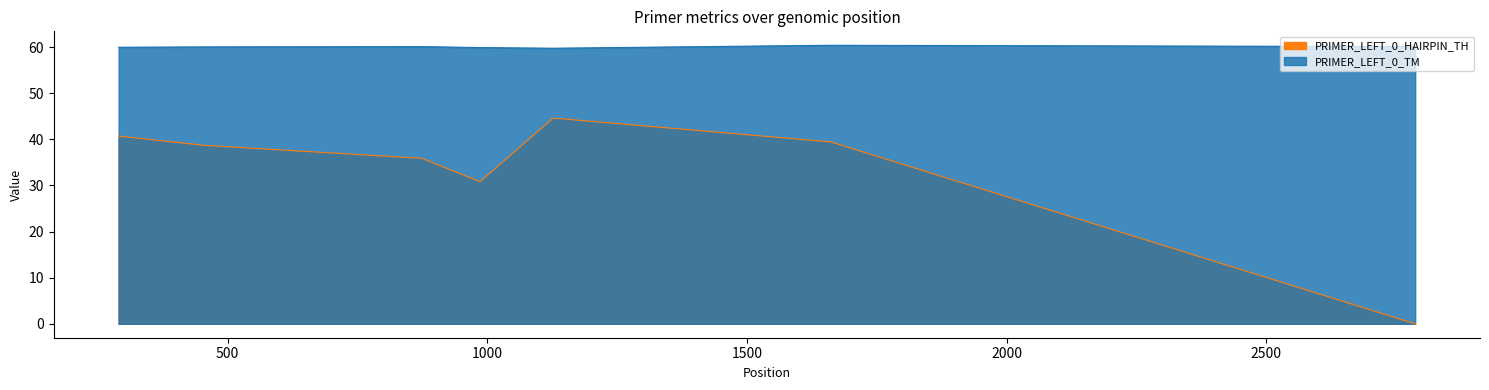

Reading left to right, list all the values displayed in this chart.

PRIMER_LEFT_0_TM: 60.0	60.0	60.1	59.9	59.8	60.4	60.1
PRIMER_LEFT_0_HAIRPIN_TH: 40.7	38.7	35.9	30.8	44.6	39.4	0.0